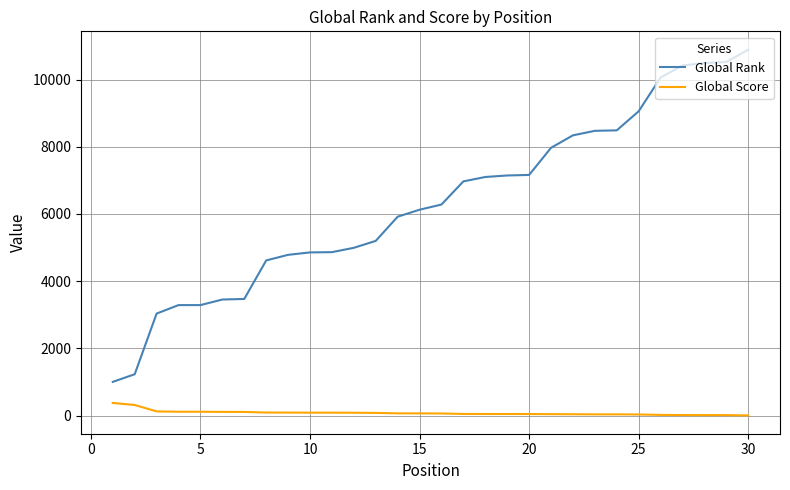

What is the difference between the maximum and minimum values in the Global Score series?

371